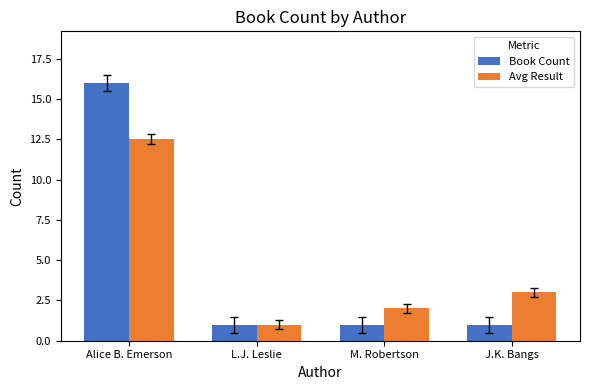

What are all the series names shown in the legend?

Book Count, Avg Result